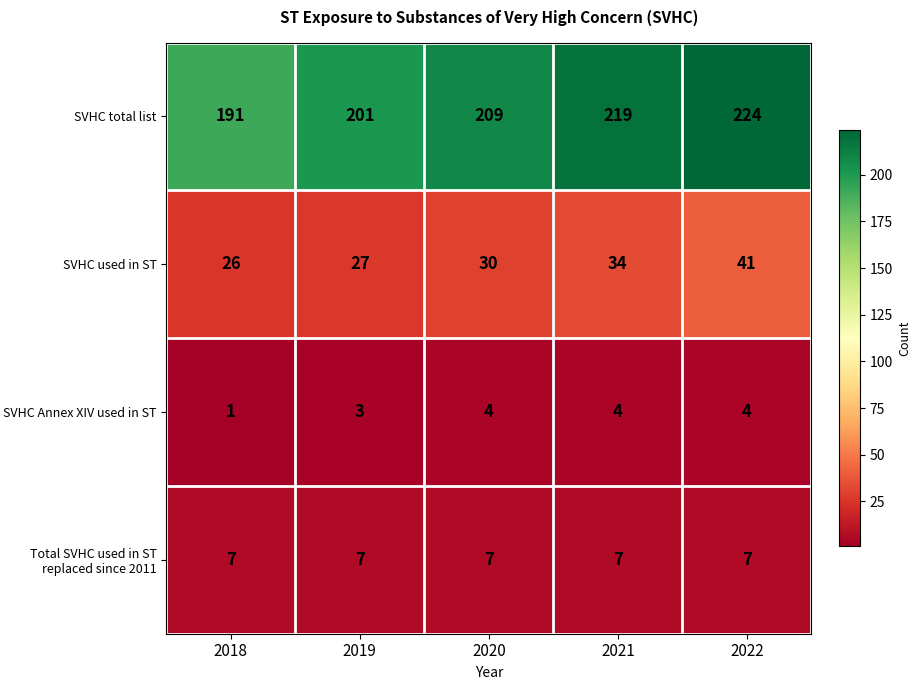

The SVHC total list series shows 385 at 2021. True or false?

False